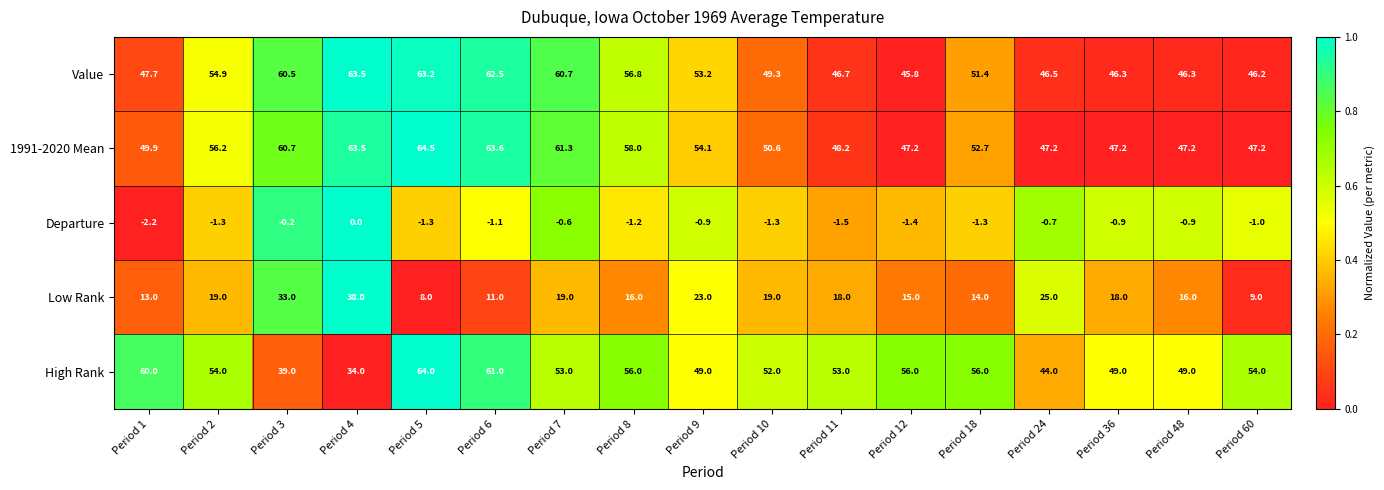

Which label corresponds to the largest value in the chart?

Period 5